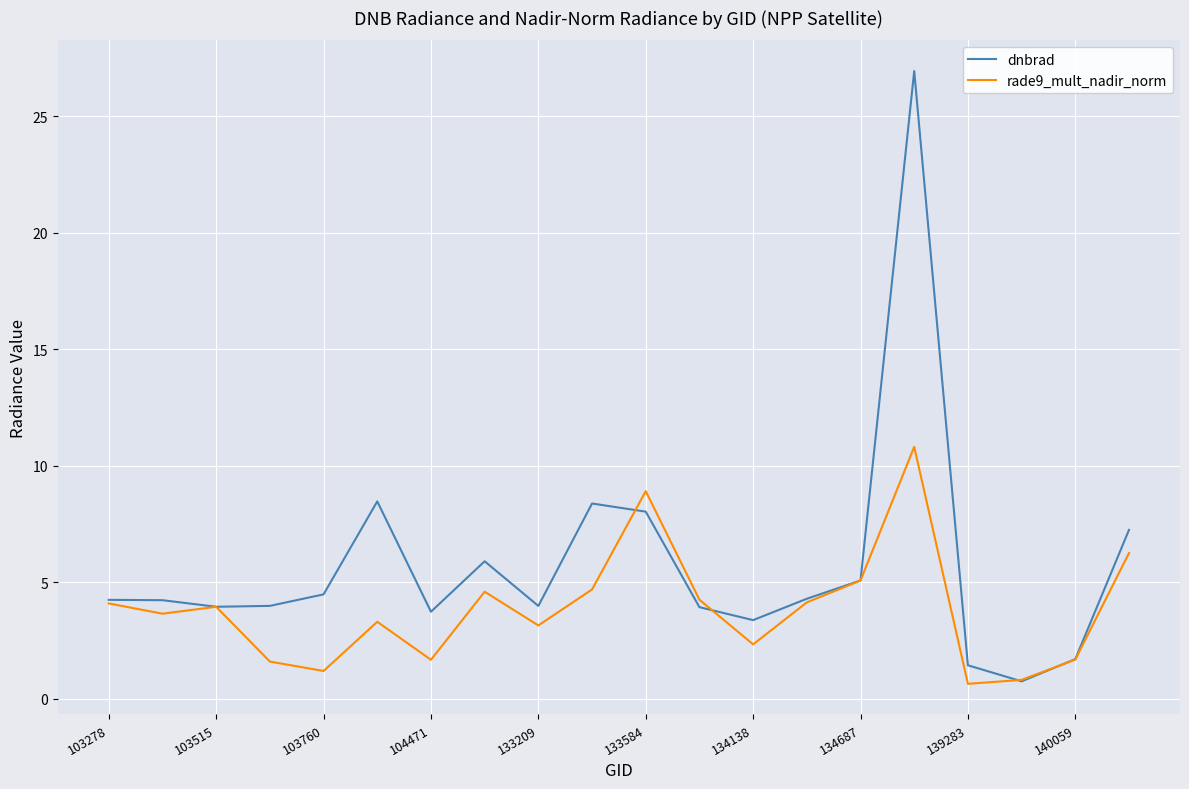

Which series has the largest total across all categories?

dnbrad